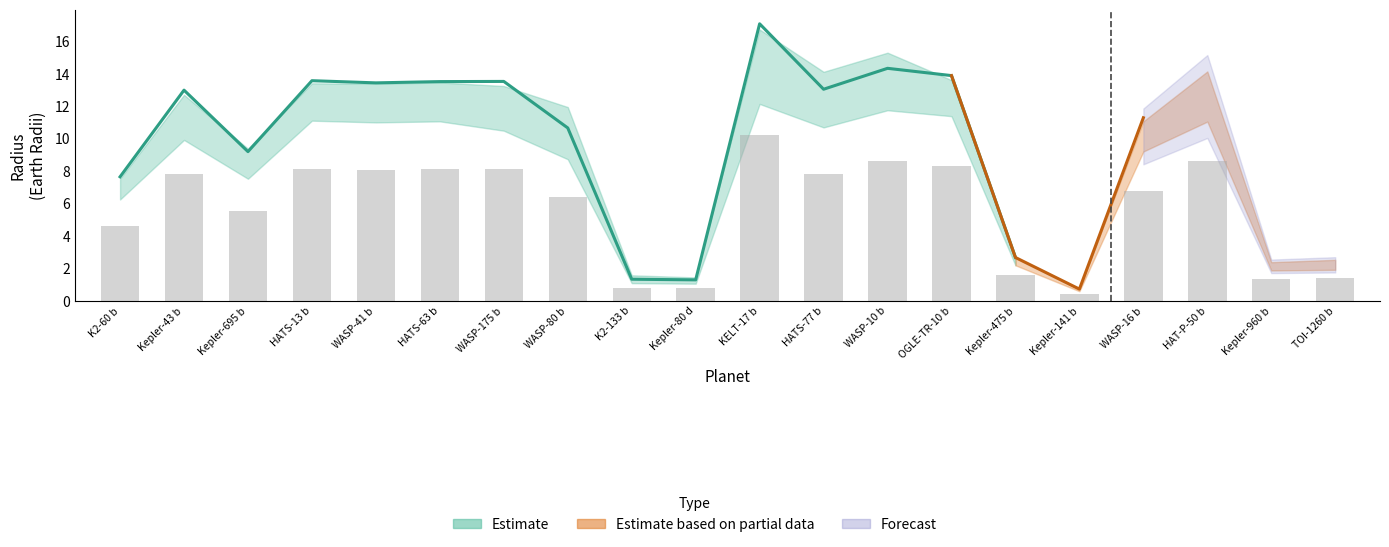

What is the spread (max minus min) of values at TOI-1260 b?

0.2